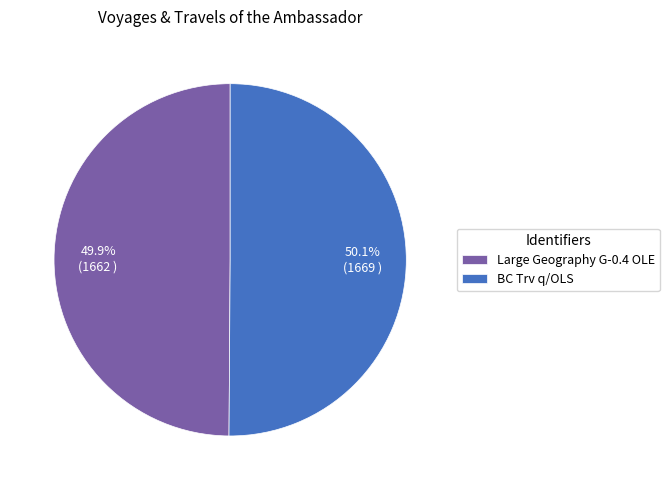

Is it true that Large Geography G-0.4 OLE is 64% of the pie?

False